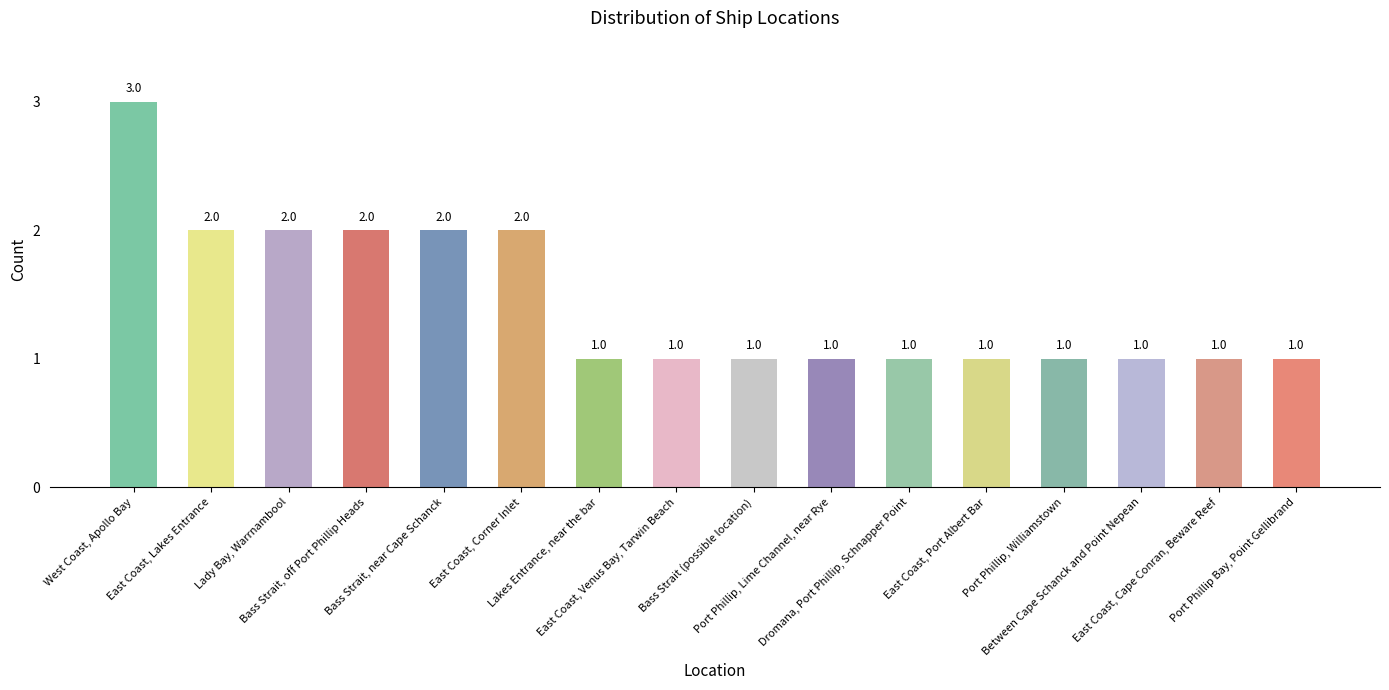

Count the values in the range 1 to 2.

15